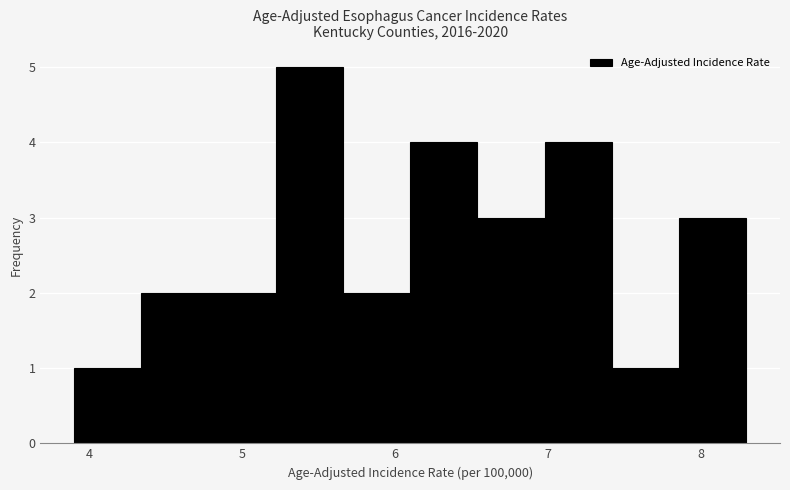

Reading left to right, transcribe this chart: for each bar, give the range it covers on the x-axis and its height. Neither the bar edges nor the heights are printed on the chart, so give them approximately, as read against the axes.

3.90 to 4.34: 1
4.34 to 4.78: 2
4.78 to 5.22: 2
5.22 to 5.66: 5
5.66 to 6.10: 2
6.10 to 6.54: 4
6.54 to 6.98: 3
6.98 to 7.42: 4
7.42 to 7.86: 1
7.86 to 8.30: 3